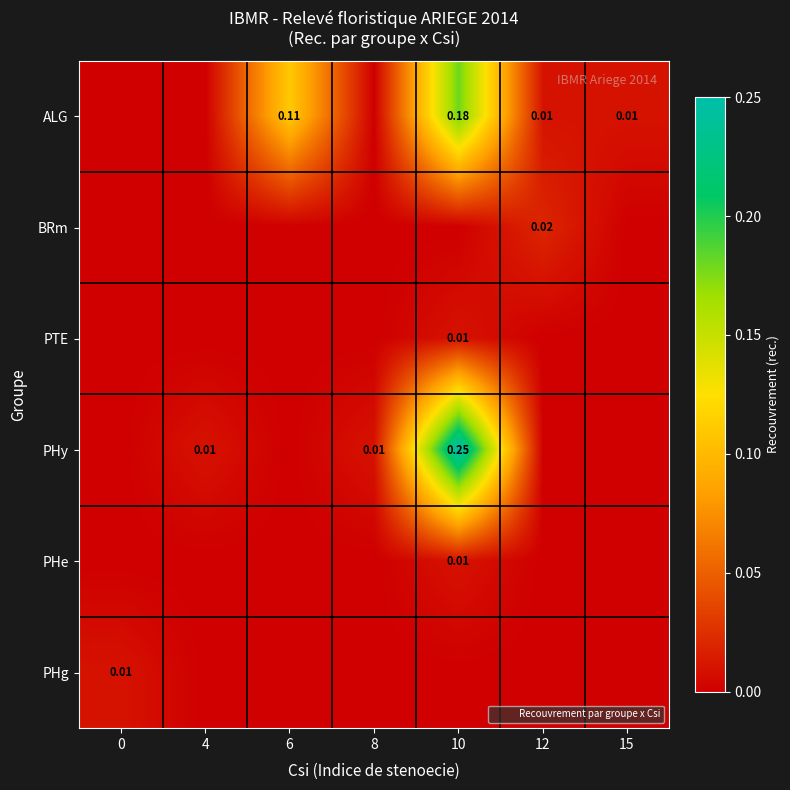

True or false: PHe has a value of 0.0 at 6.

True